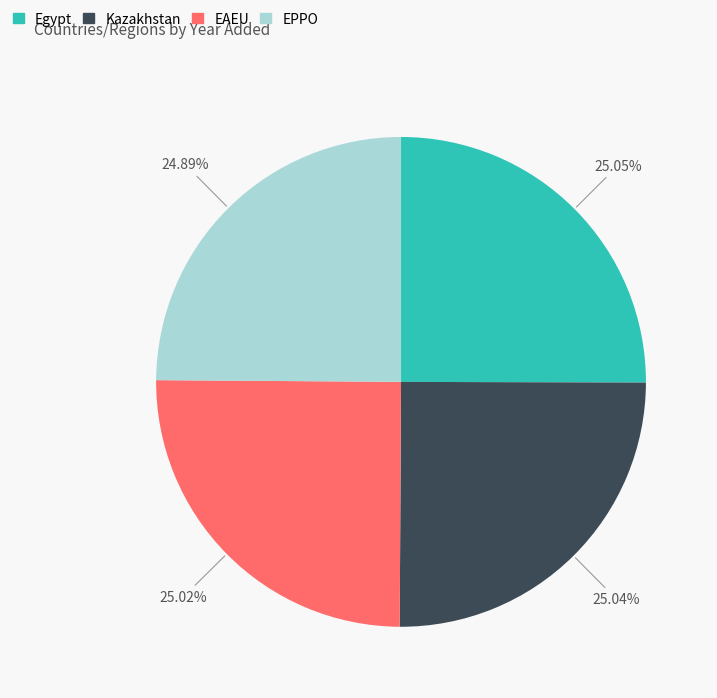

Count the number of slices in the pie.

4